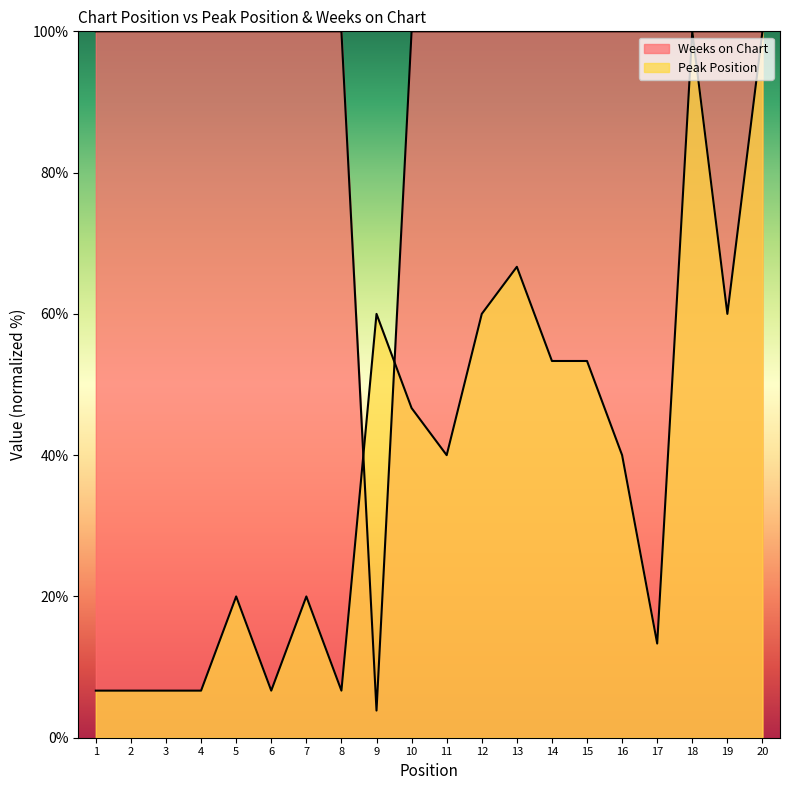

List the series in order of their peak value, highest first.

Peak Position, Weeks on Chart